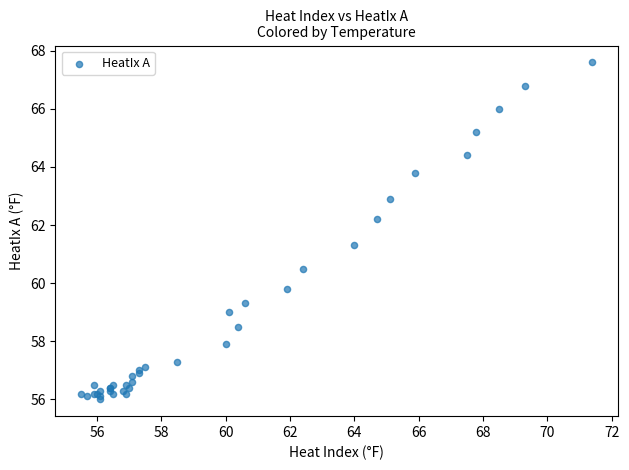

What Y value in the scatter plot is closest to 61?

61.3